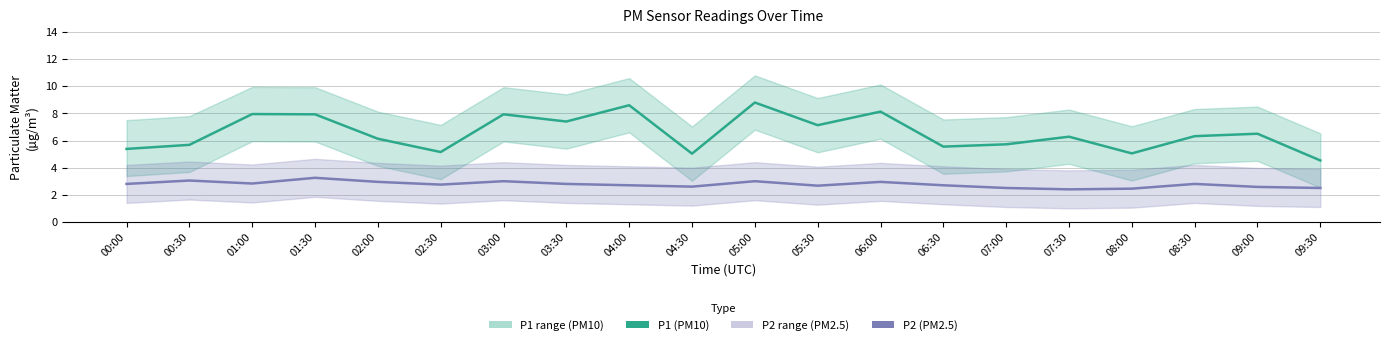

What is the maximum value shown in the chart?

8.8